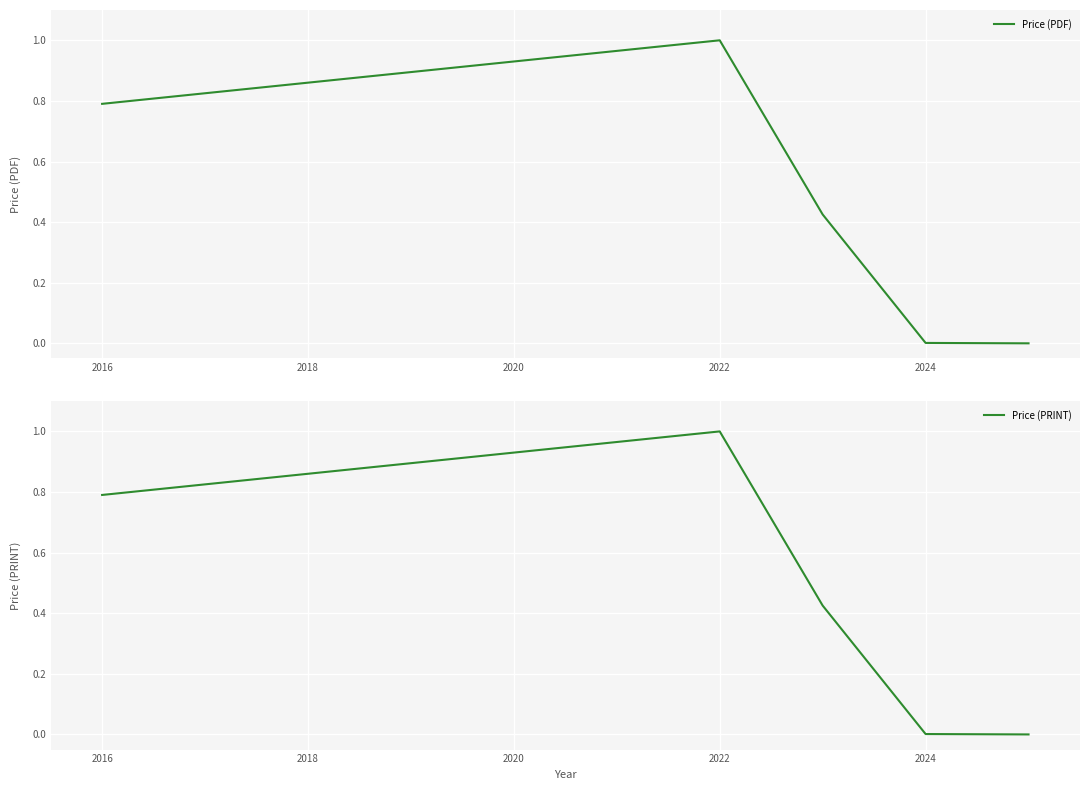

True or false: Price (PDF) and Price (PRINT) intersect in this chart.

False